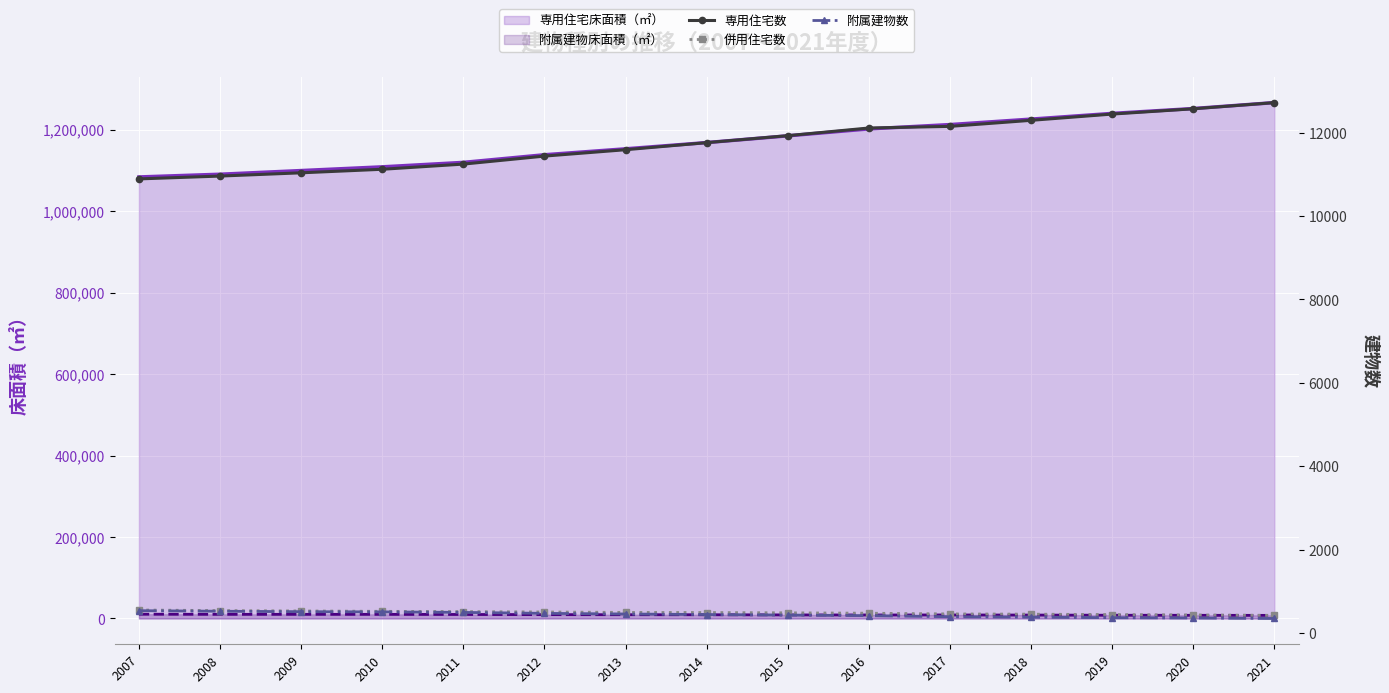

At which category is the sum across all series the highest?

2021